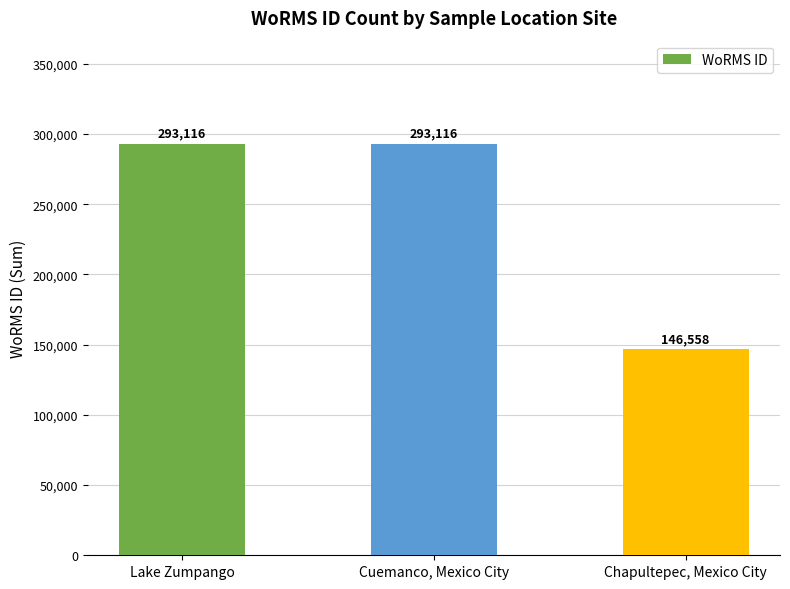

How many data points does each series have?

3